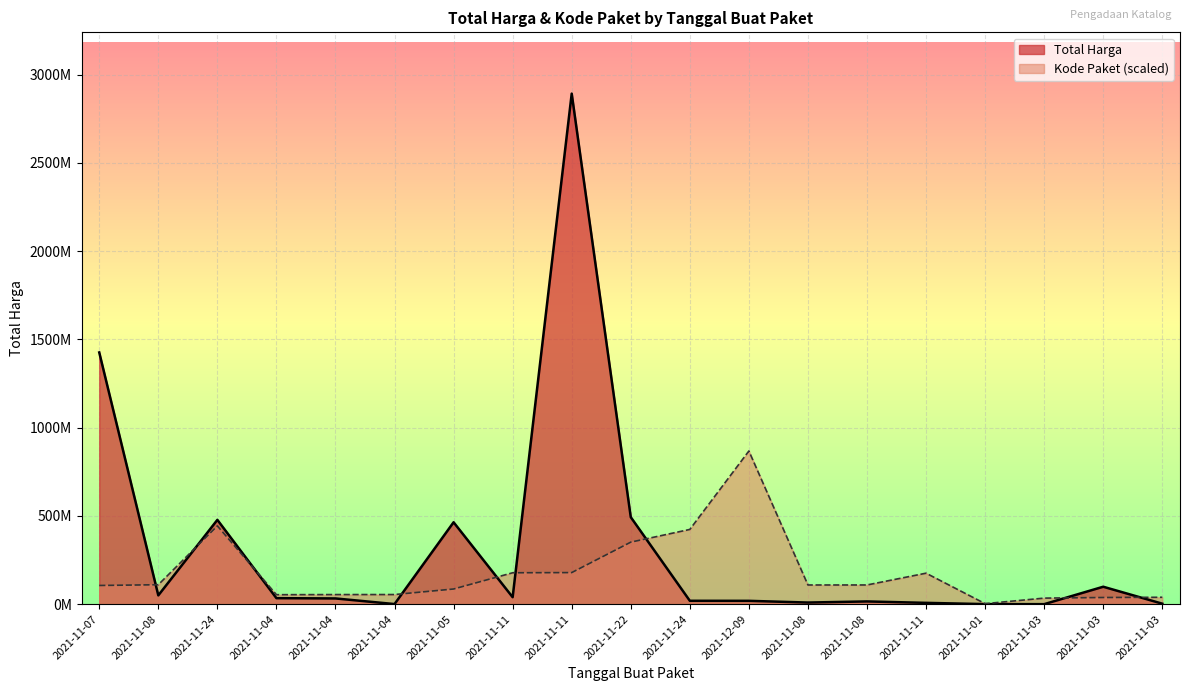

List the labels in order of Kode Paket value, largest first.

2021-12-09, 2021-11-24, 2021-11-24, 2021-11-22, 2021-11-11, 2021-11-11, 2021-11-11, 2021-11-08, 2021-11-08, 2021-11-08, 2021-11-07, 2021-11-05, 2021-11-04, 2021-11-04, 2021-11-04, 2021-11-03, 2021-11-03, 2021-11-03, 2021-11-01